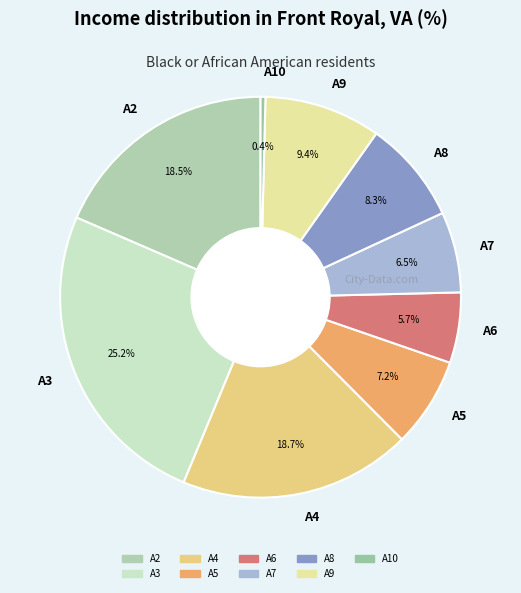

Which category has the biggest portion of the pie?

A3